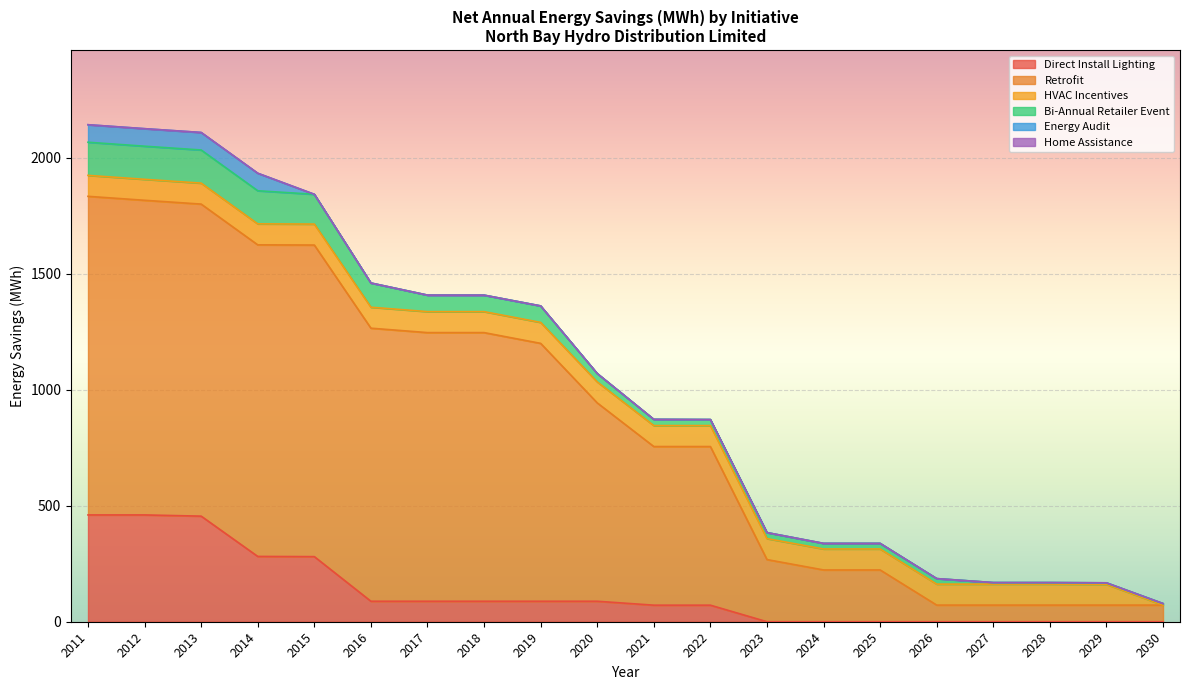

Between 2016 and 2021, which series saw the biggest shift?

Retrofit